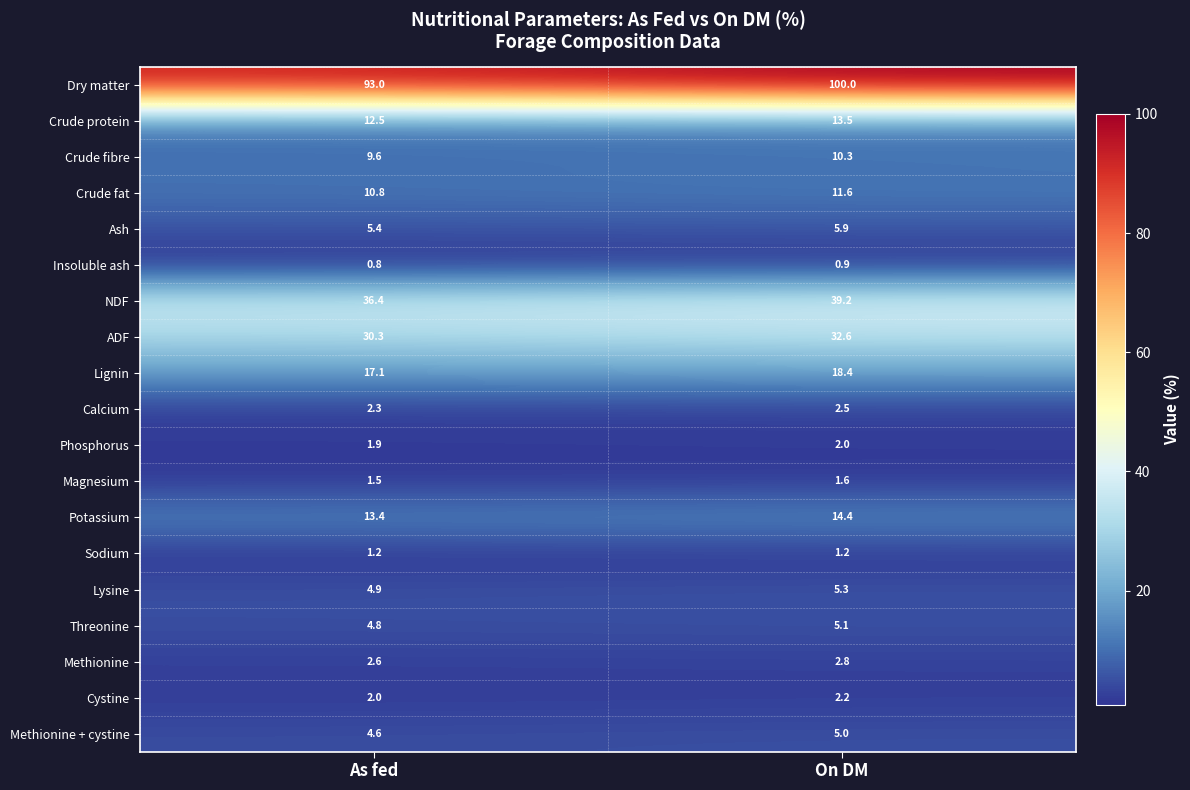

At On DM, list the series in order from smallest to largest.

Insoluble ash, Sodium, Magnesium, Phosphorus, Cystine, Calcium, Methionine, Methionine + cystine, Threonine, Lysine, Ash, Crude fibre, Crude fat, Crude protein, Potassium, Lignin, ADF, NDF, Dry matter